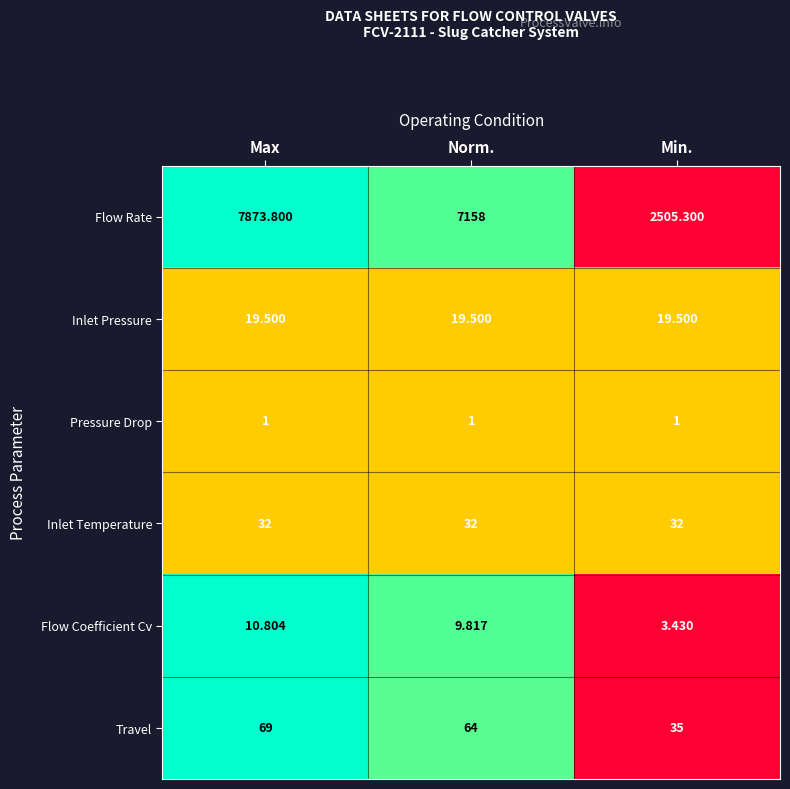

Which category has the highest value in the Flow Coefficient Cv series?

Max